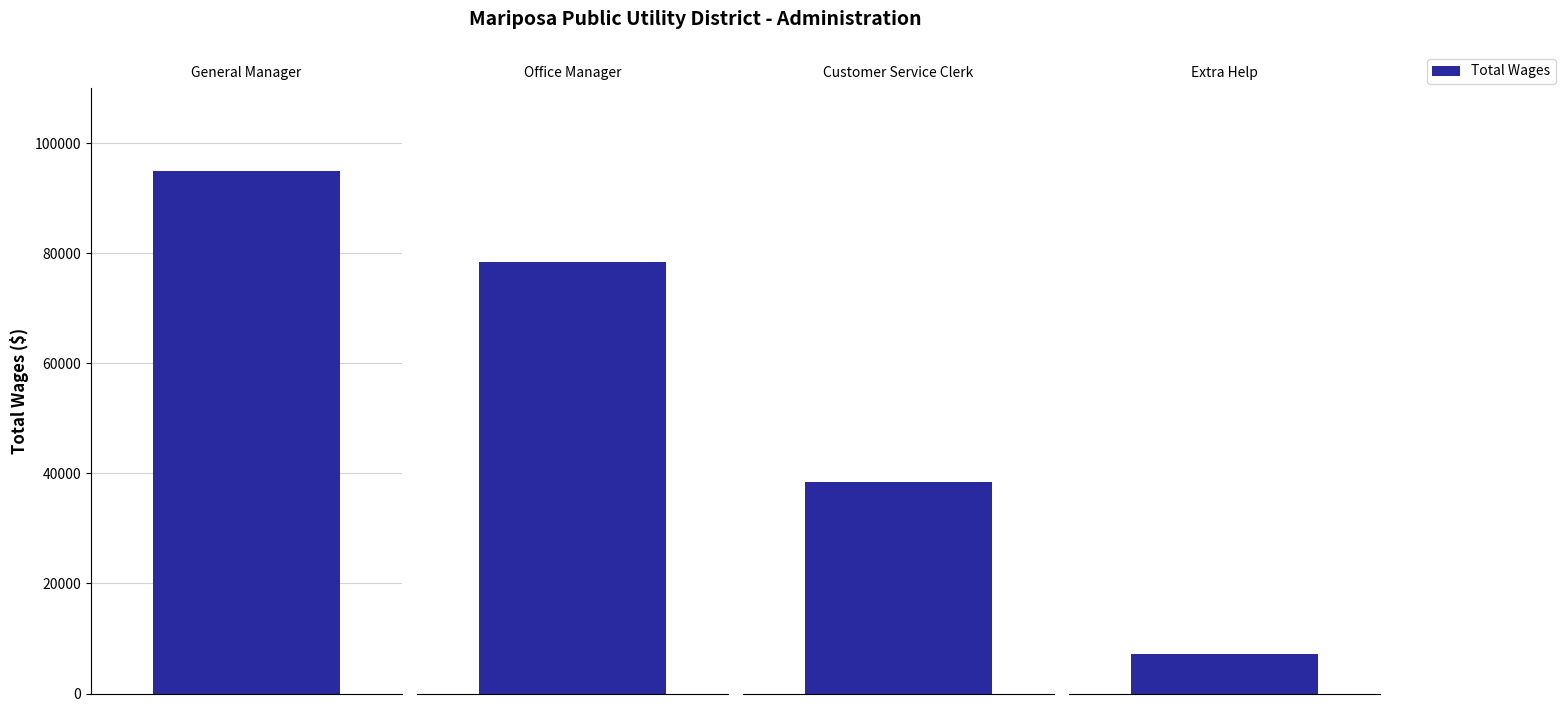

What position from the right is Extra Help?

1